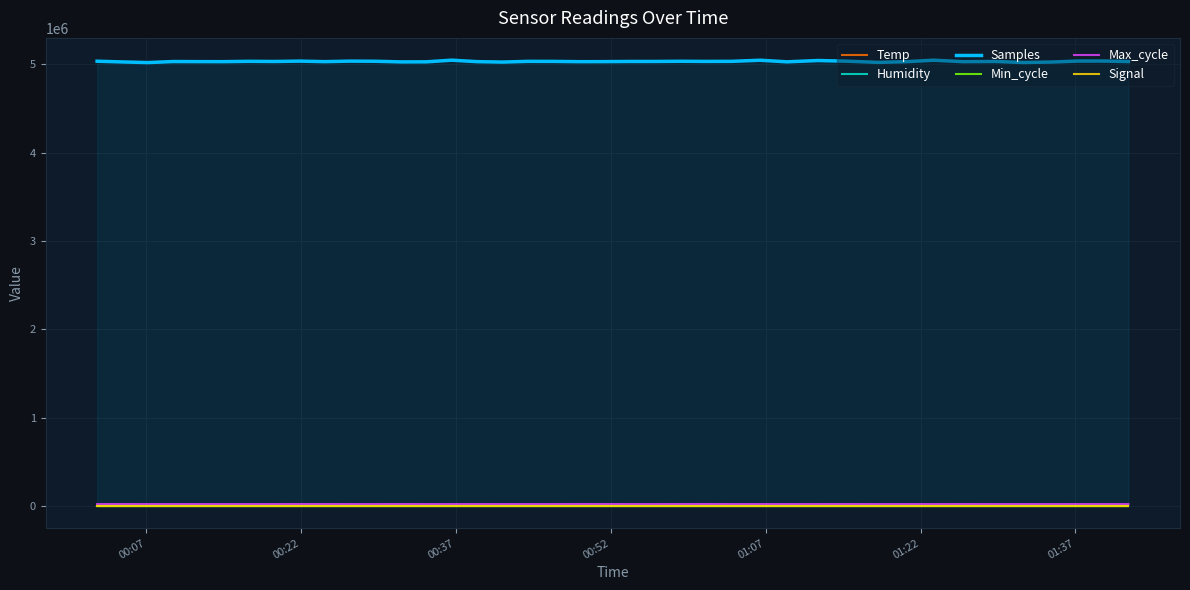

True or false: Signal and Min_cycle intersect in this chart.

False